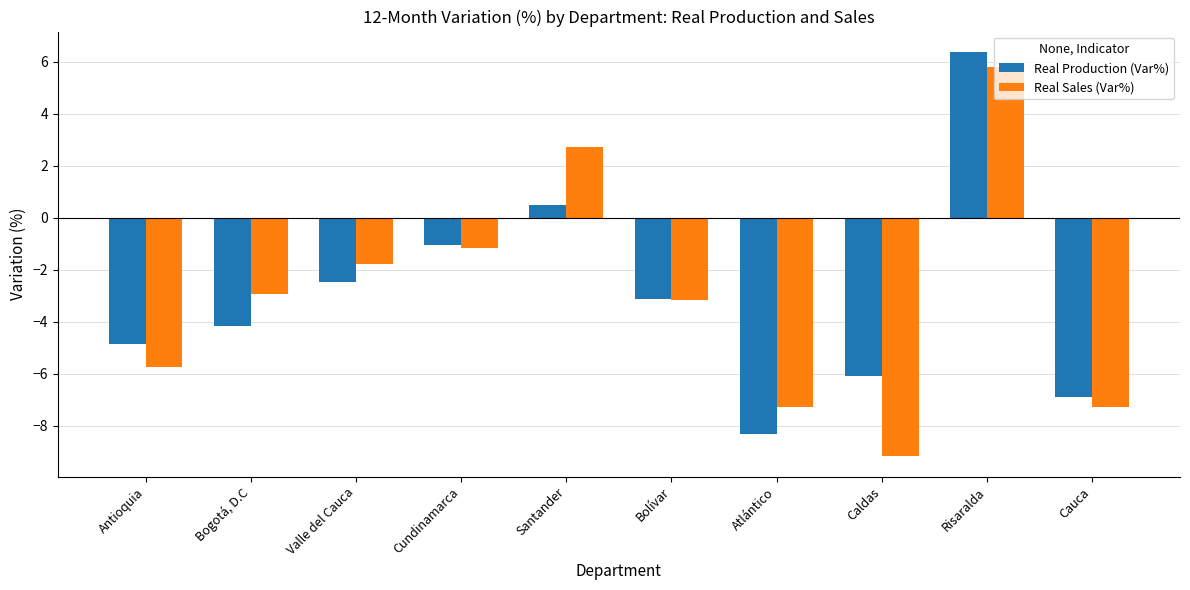

Is it true that Real Sales (Var%) equals -4.9 at Atlántico?

False